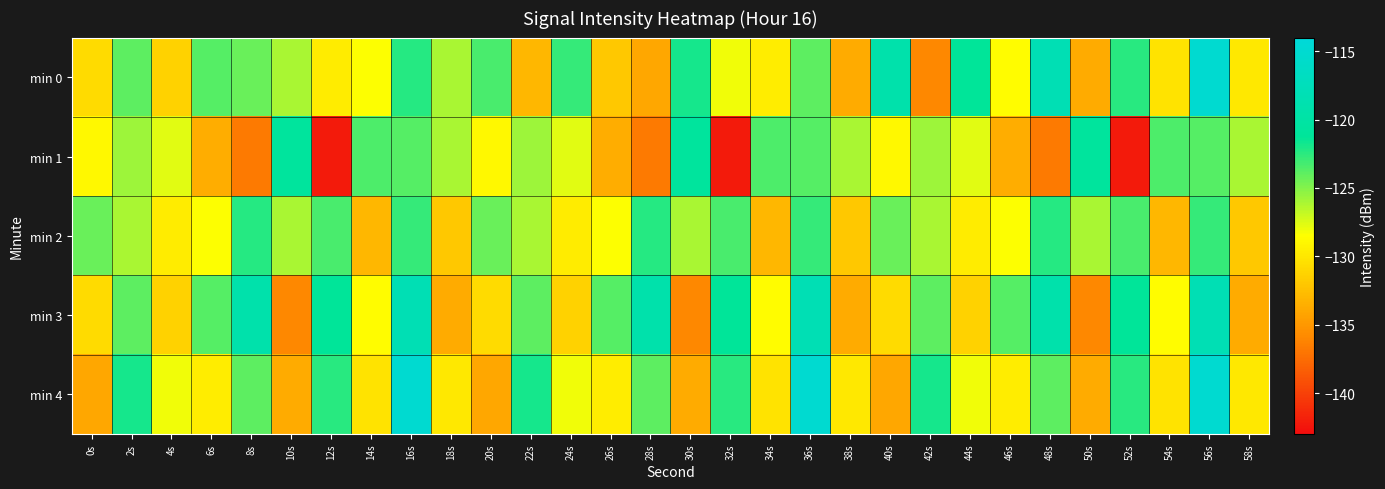

Which has a higher value, 58s or 38s?

58s